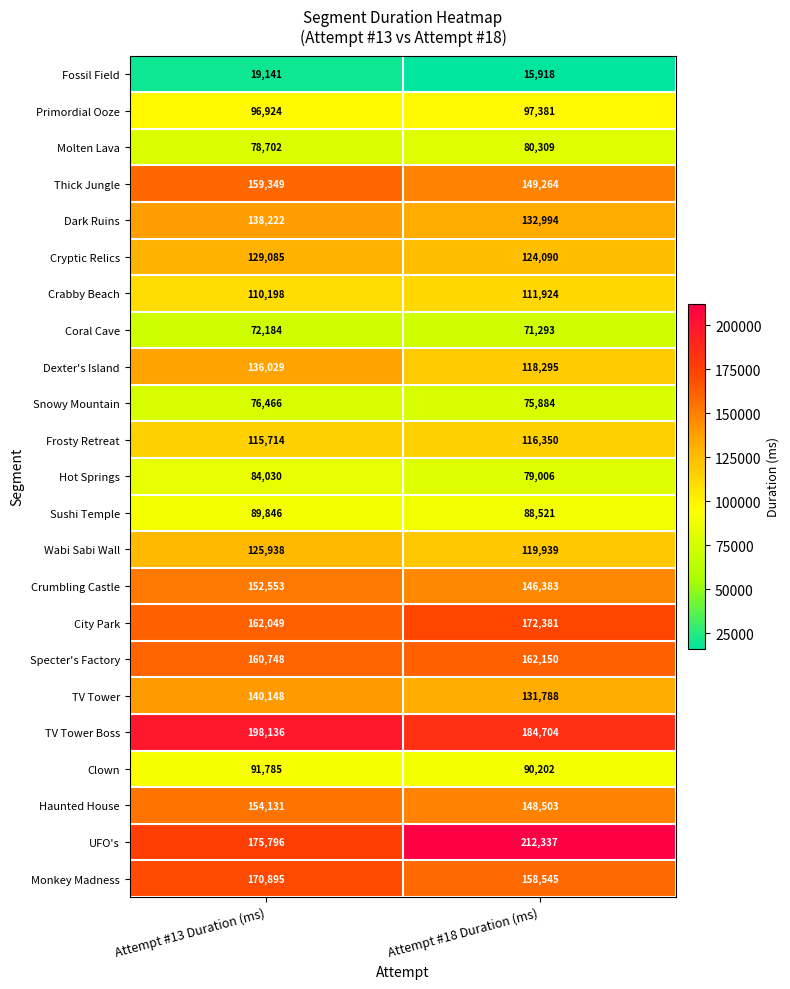

Count the number of categories in the chart.

2